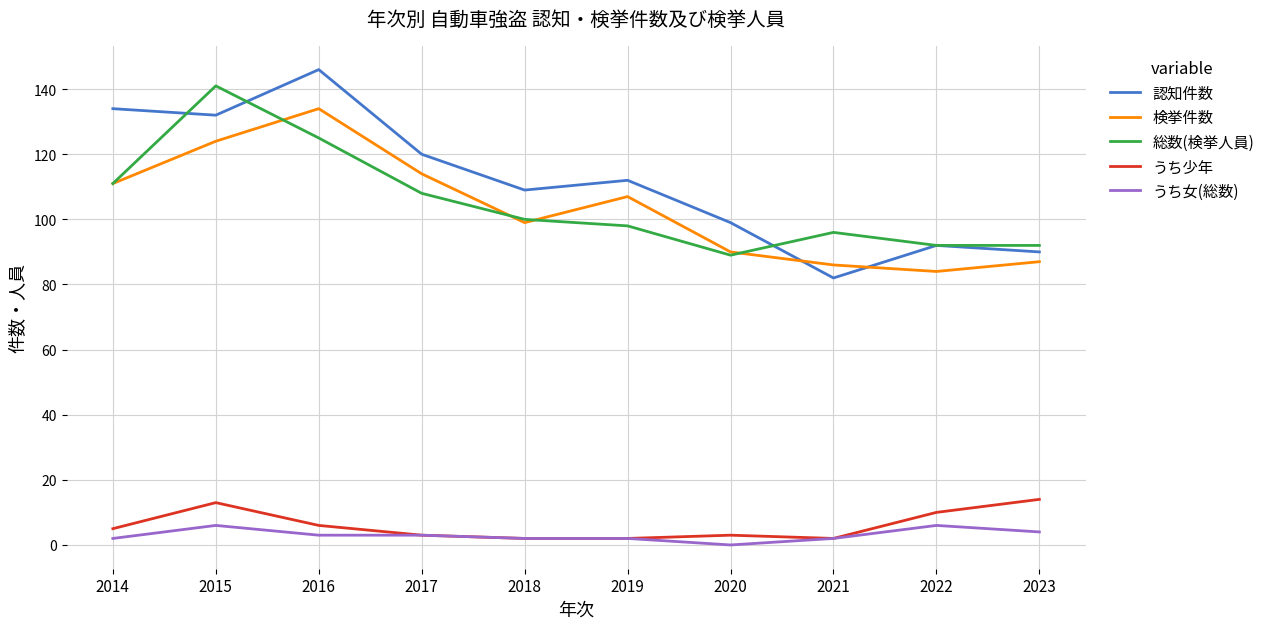

At how many categories does at least one series exceed 33?

10